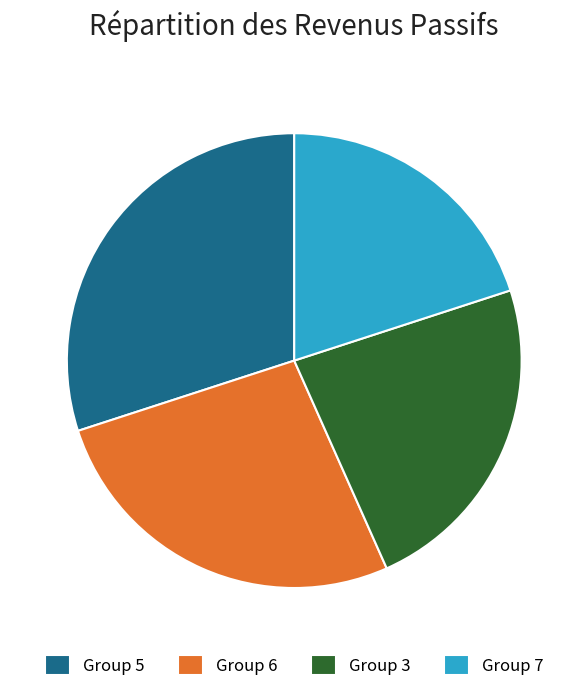

Combined, do Group 5 and Group 6 account for over 50%?

Yes